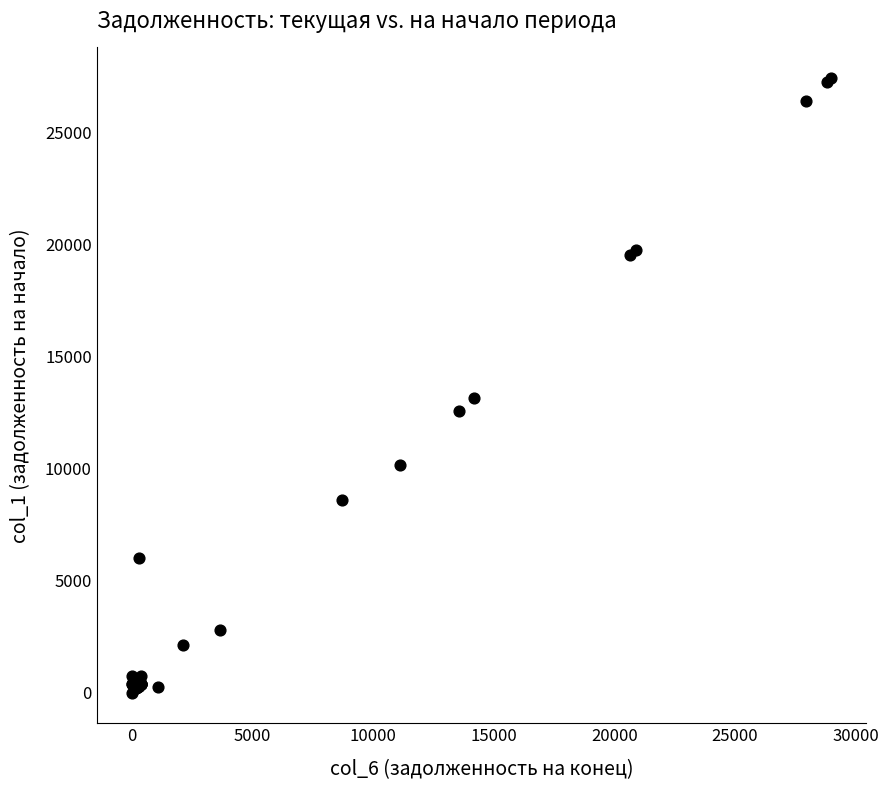

What Y value in the scatter plot is closest to 13717?

13129.9